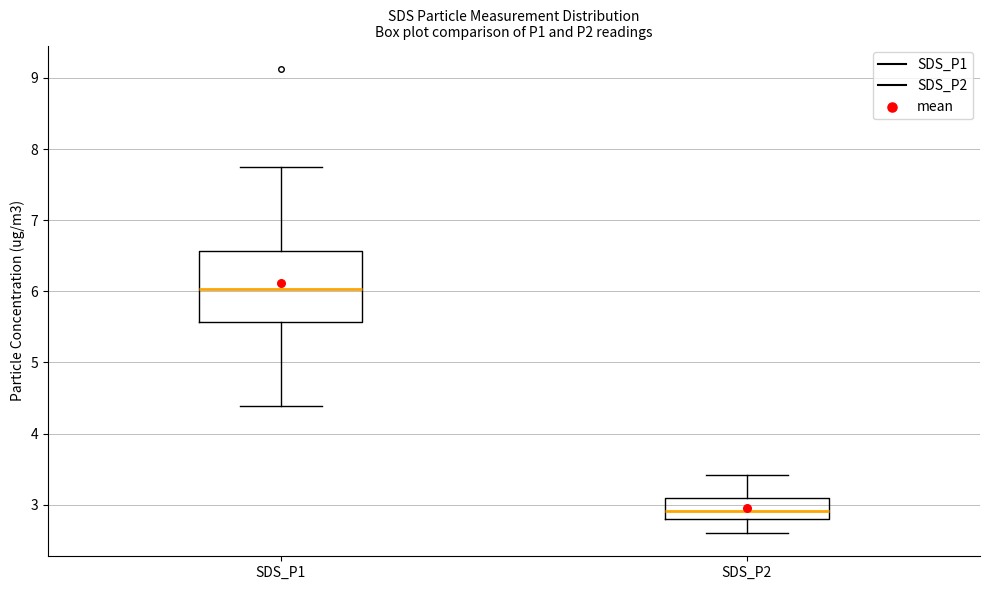

Reading left to right, read every box against the y-axis: the position of its median line, the range the box covers, and the ends of its whiskers. The values are not printed on the chart, so give them approximately, as read against the axis.

SDS_P1: median 6.0, box 5.6 to 6.6, whiskers 4.4 to 7.8
SDS_P2: median 2.9, box 2.8 to 3.1, whiskers 2.6 to 3.4